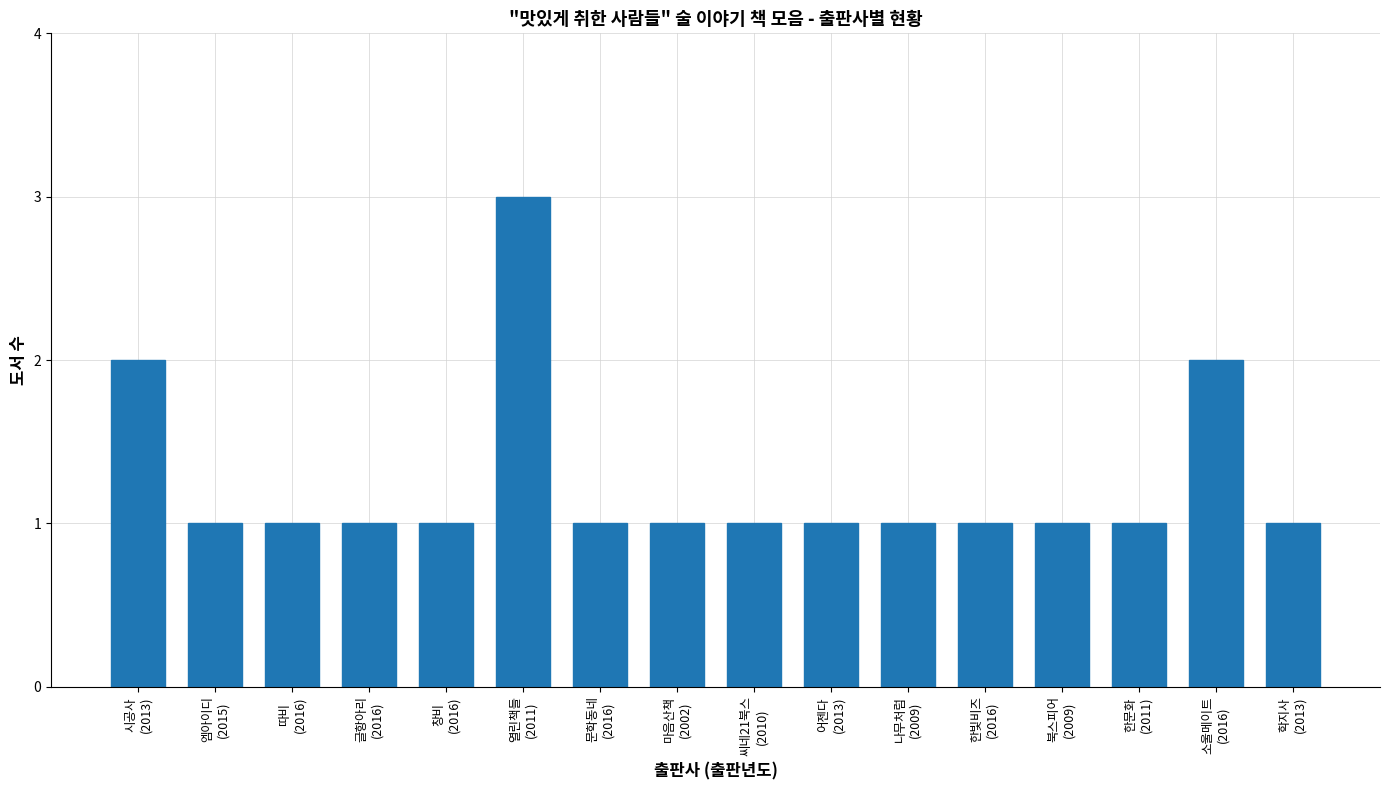

What is the change in value from 따비
(2016) to 열린책들
(2011)?

+2